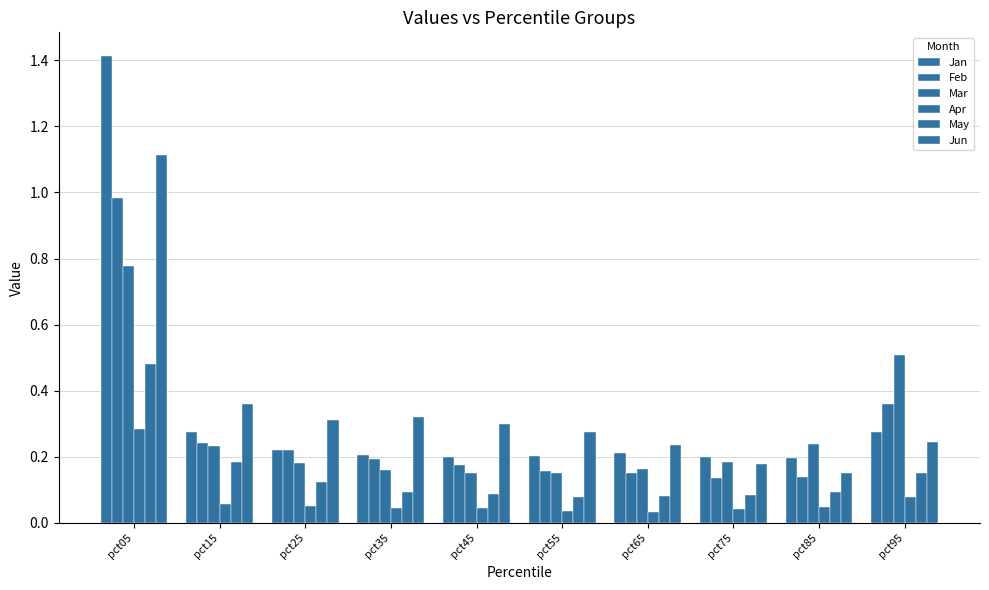

Which category has the lowest value across all series?

pct65